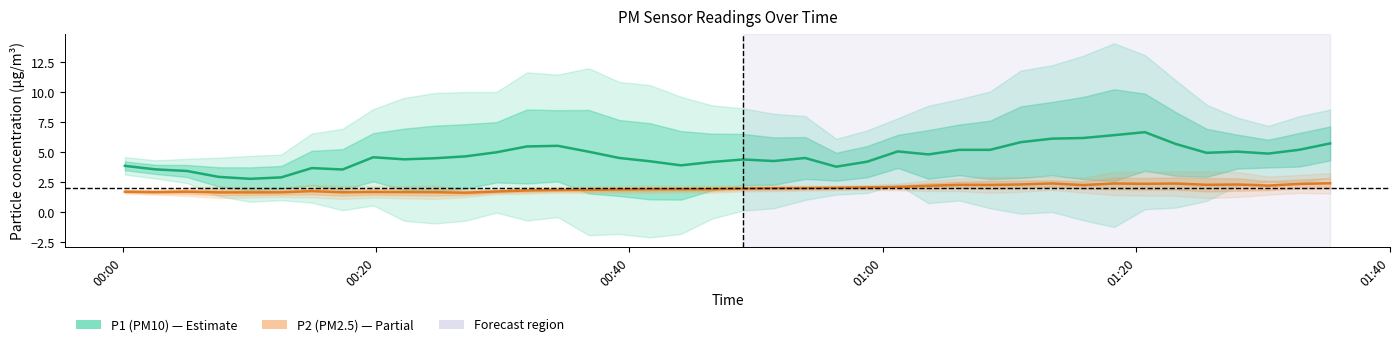

Is the value of P1 (PM10) at 01:40 greater than the value of P2 (PM2.5) at 11?

Yes